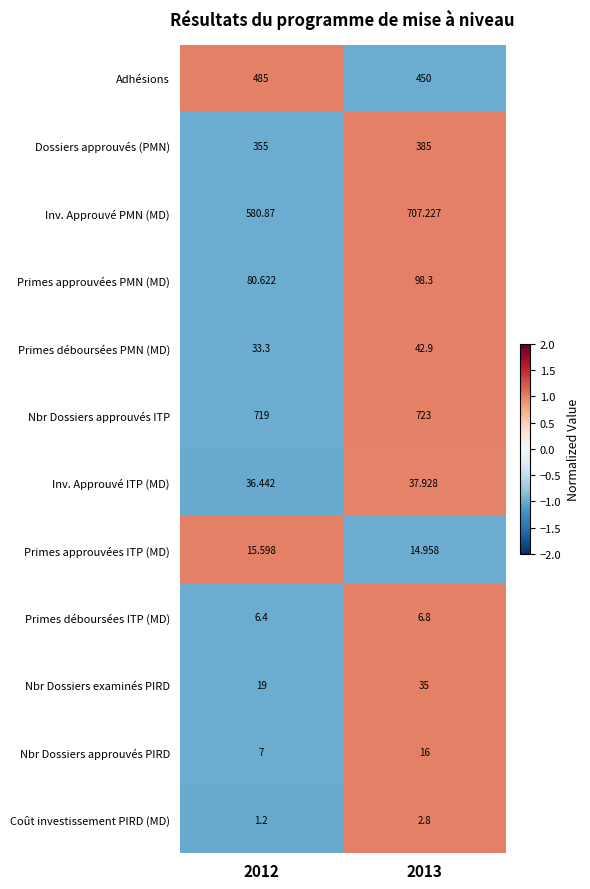

Which series has the widest spread of values?

Inv. Approuvé PMN (MD)